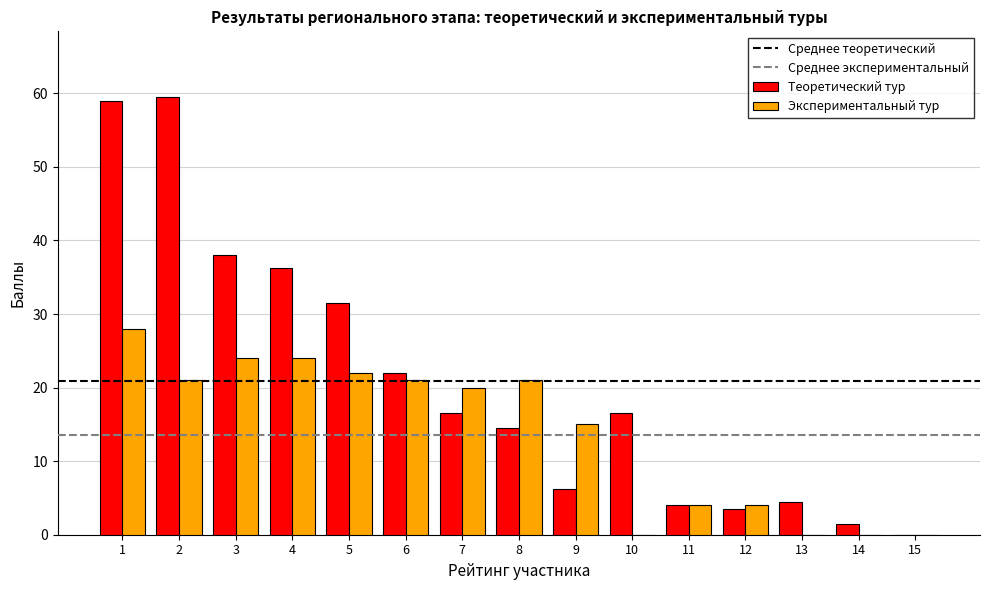

What is the difference between the Экспериментальный тур values at 2 and 1?

7.0